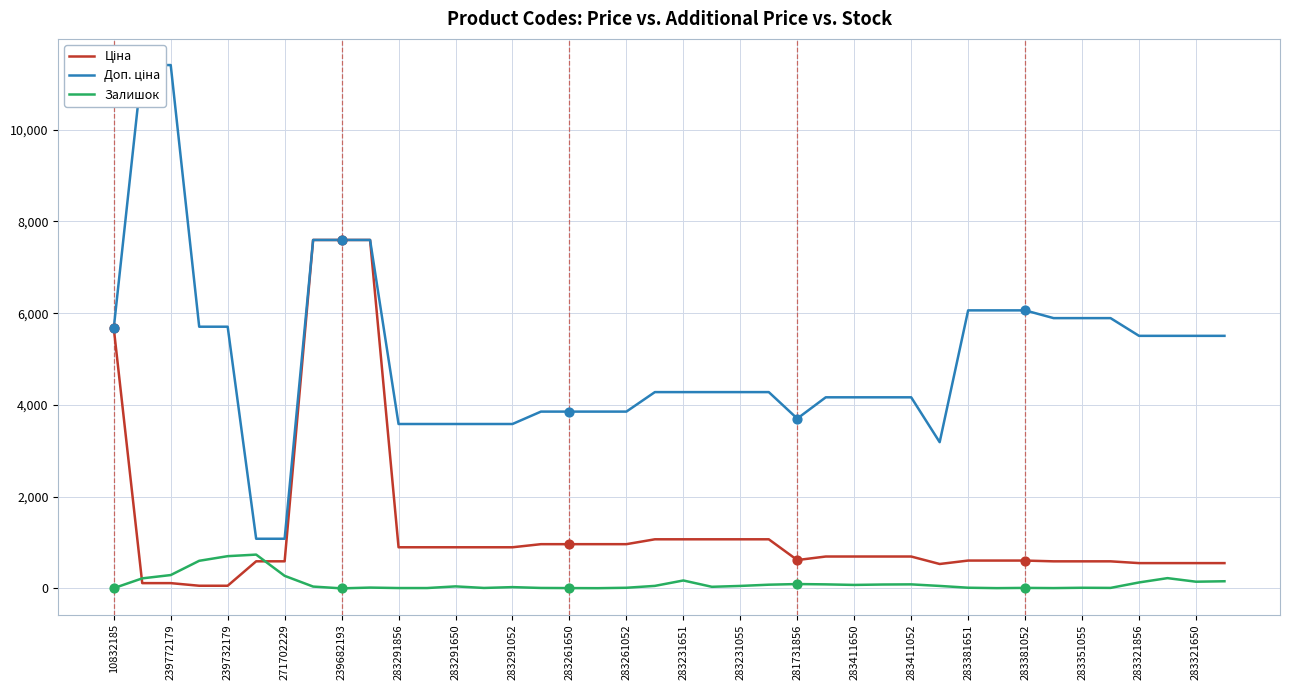

What are all the series names shown in the legend?

Ціна, Доп. ціна, Залишок